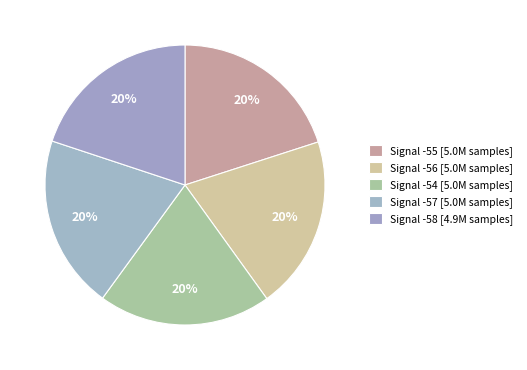

Count the number of slices in the pie.

5